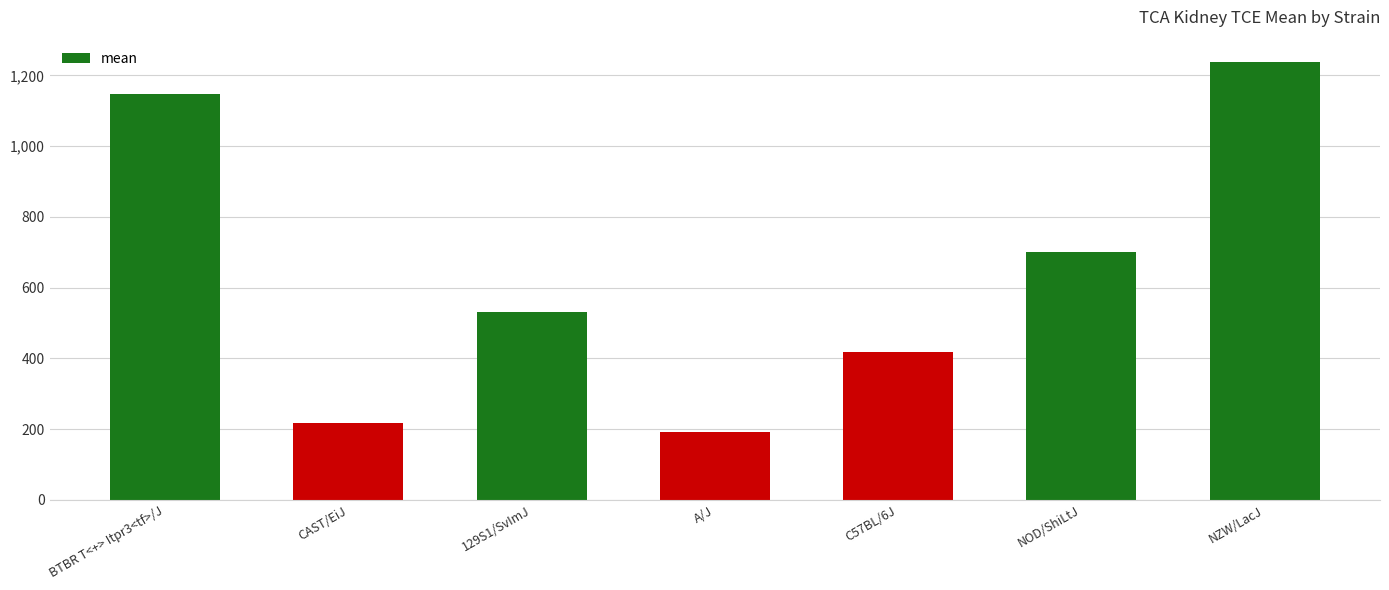

Does the chart contain stacked bars?

No